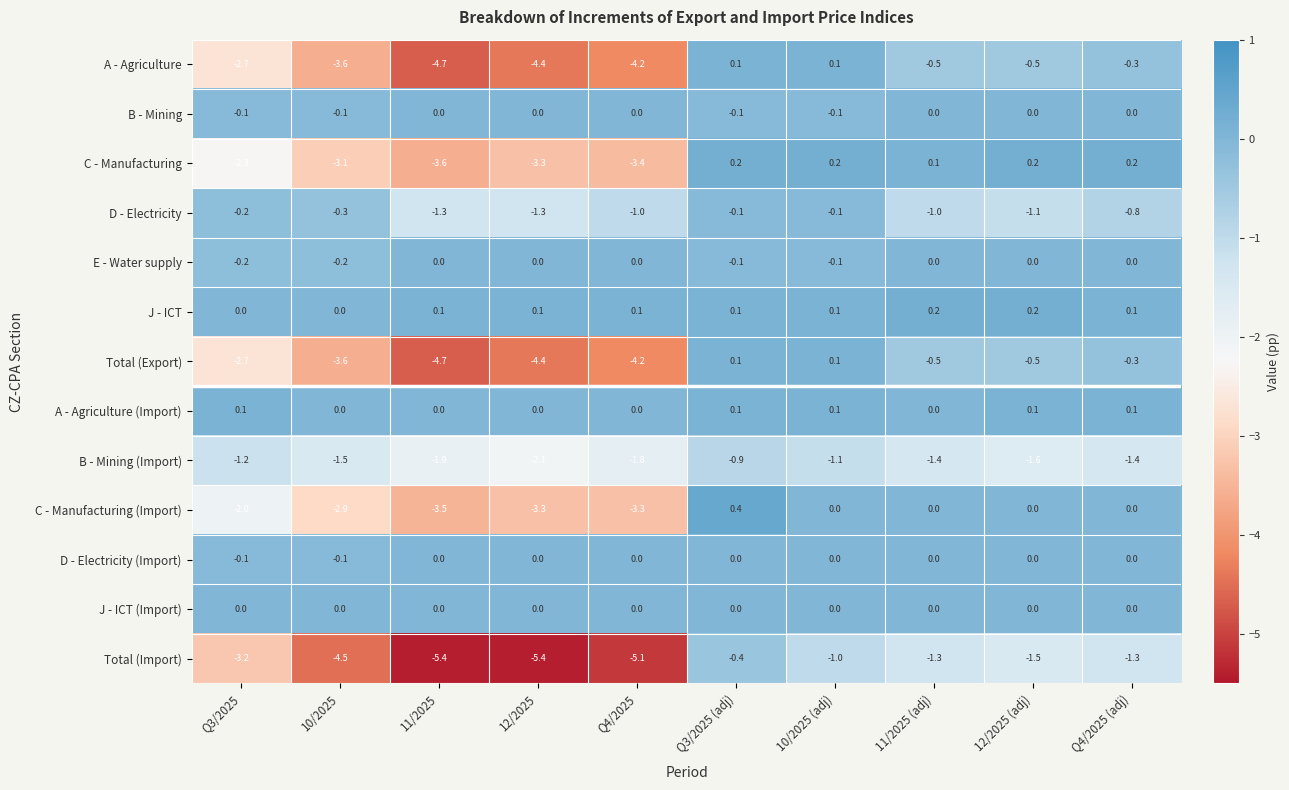

Where does the Total (Export) series first go above 0?

Q3/2025 (adj)